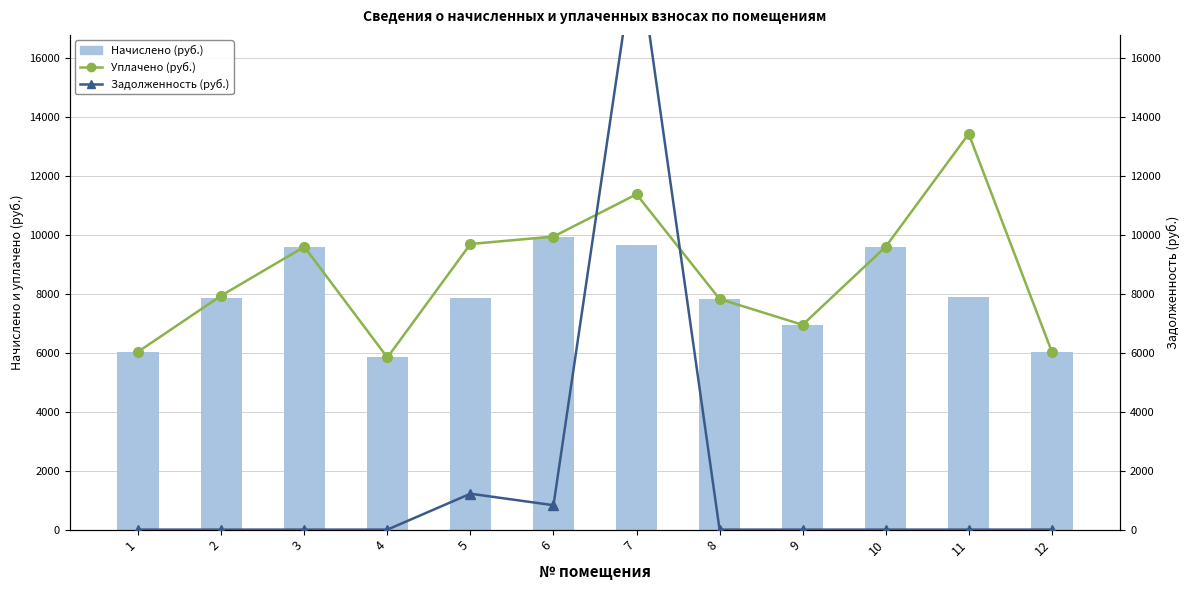

True or false: Уплачено (руб.) has a value of 14514.9 at 3.

False